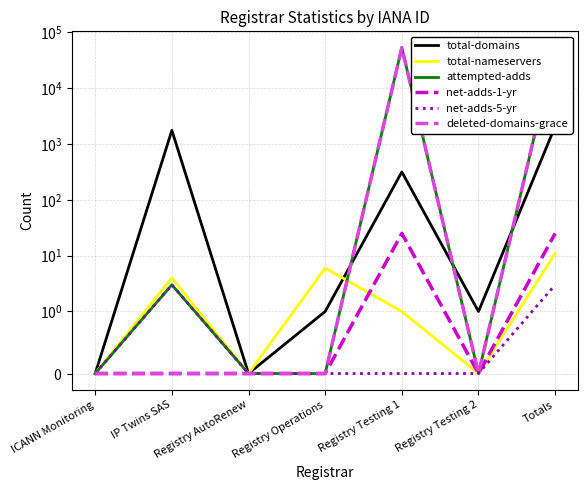

What is the label of the 4th point from the left?

Registry Operations